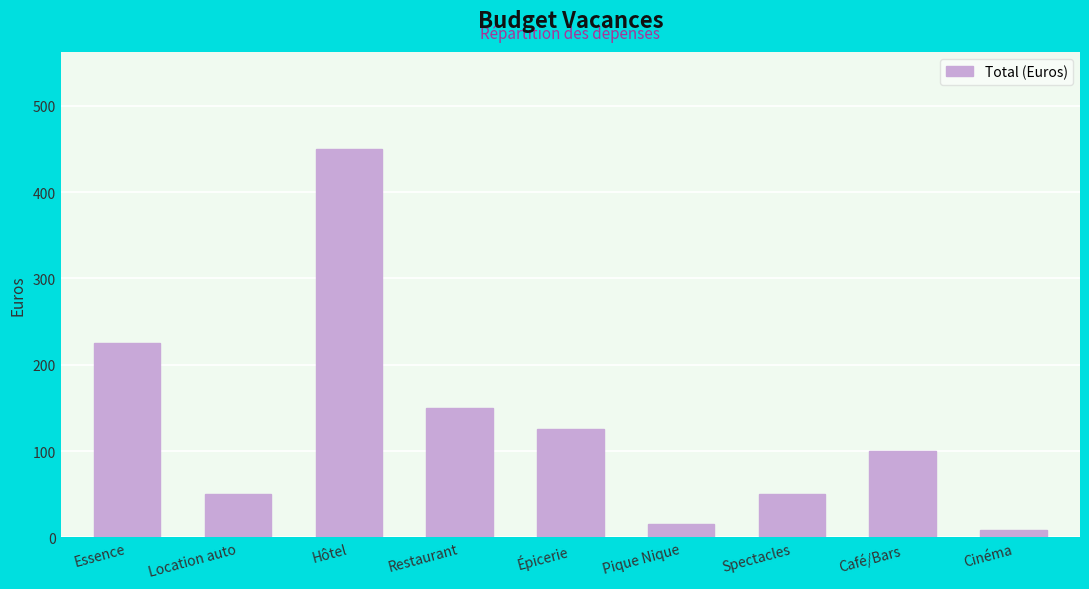

What is the label of the 3rd bar from the left?

Hôtel